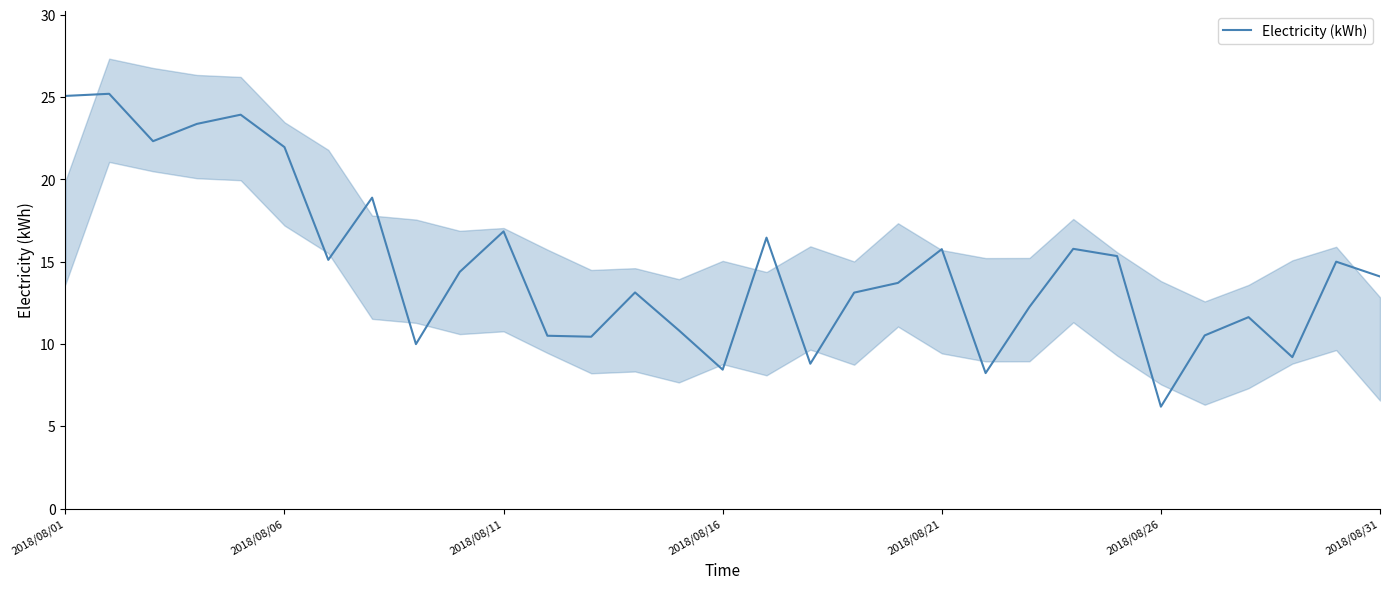

What is the minimum value for Electricity (kWh)?

6.2